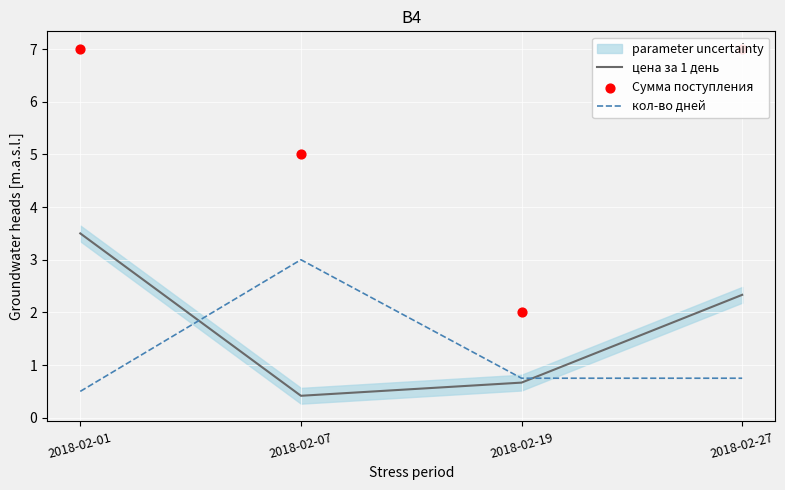

At how many categories does at least one series exceed 3?

3